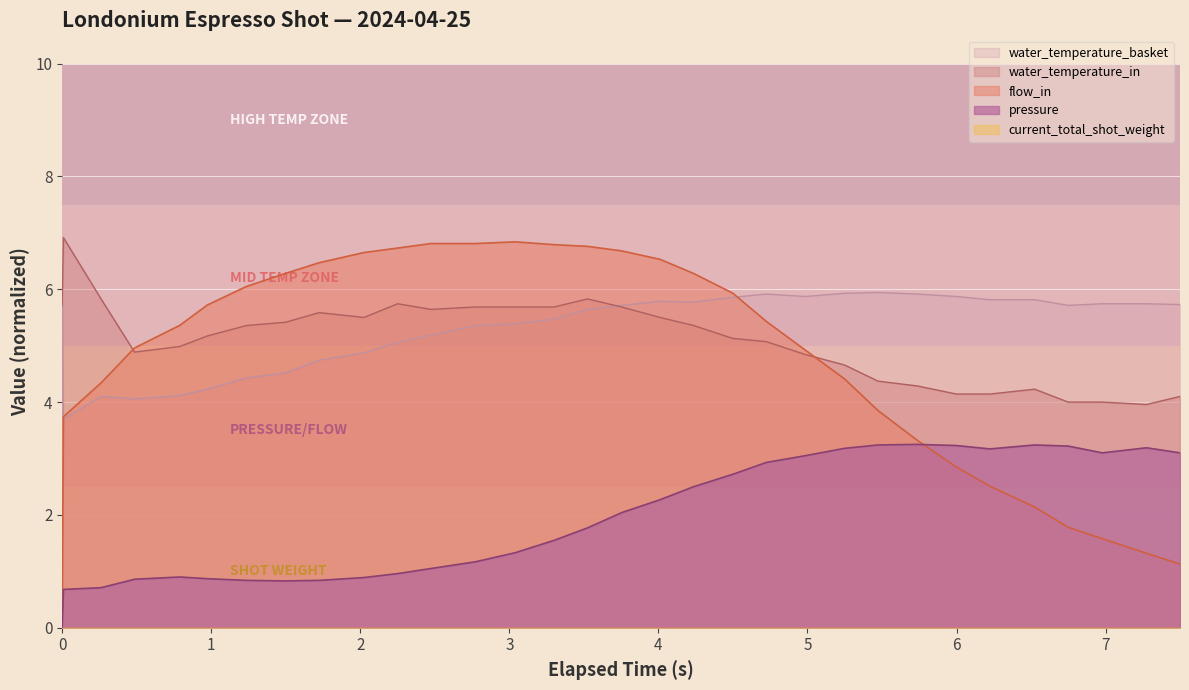

How many series are shown in this chart?

5